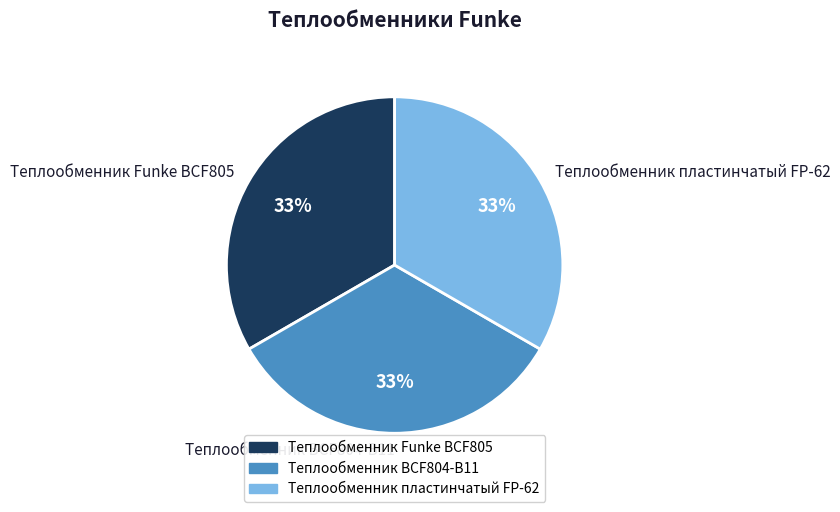

Do Теплообменник пластинчатый FP-62 and Теплообменник BCF804-B11 together represent more than half of the pie?

Yes